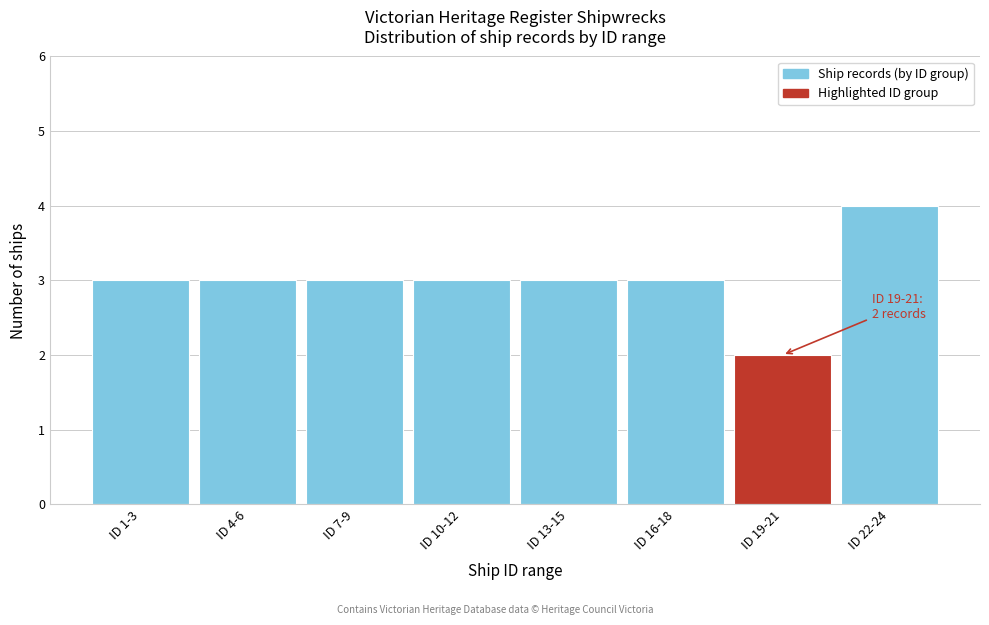

Reading left to right, transcribe all the data shown in this chart.

ID 1-3=3	ID 4-6=3	ID 7-9=3	ID 10-12=3	ID 13-15=3	ID 16-18=3	ID 19-21=2	ID 22-24=4